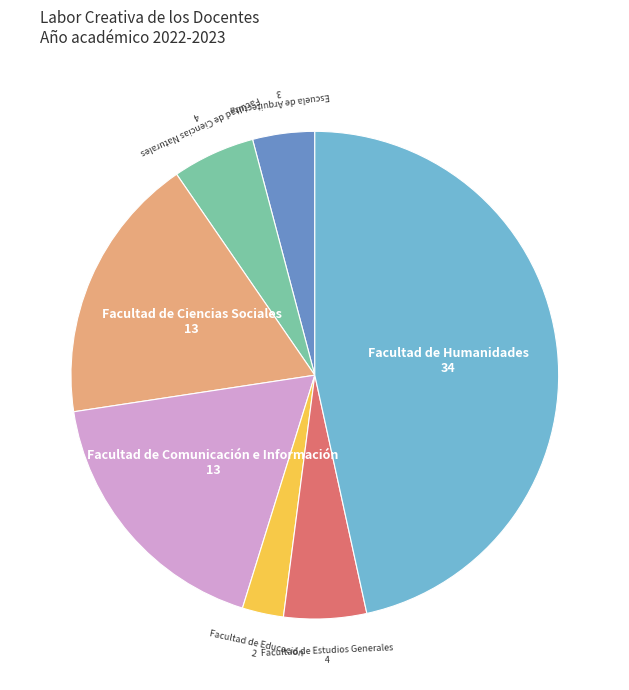

Is there a majority slice in this chart?

No